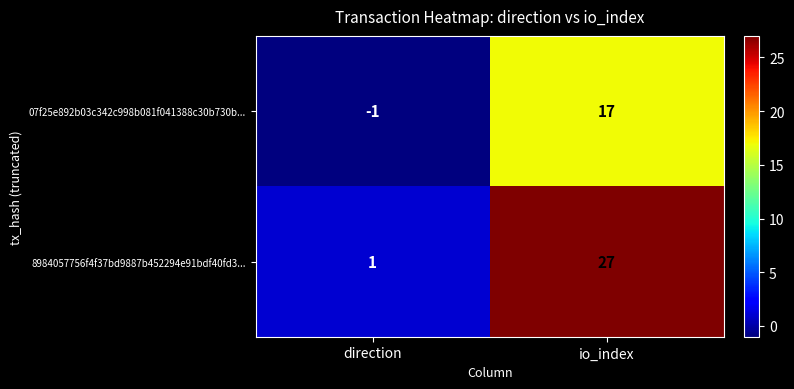

Reading left to right, extract all data points from this chart.

07f25e892b03c342c998b081f041388c30b730b...: direction=-1	io_index=17
8984057756f4f37bd9887b452294e91bdf40fd3...: direction=1	io_index=27